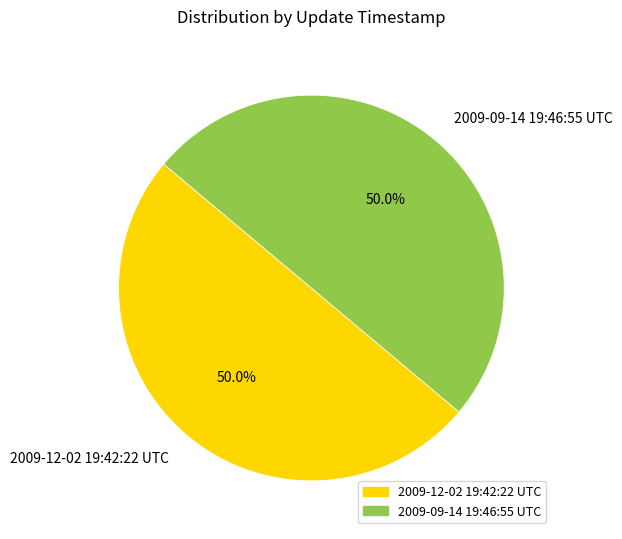

Is it true that 2009-09-14 19:46:55 UTC is 50% of the pie?

True